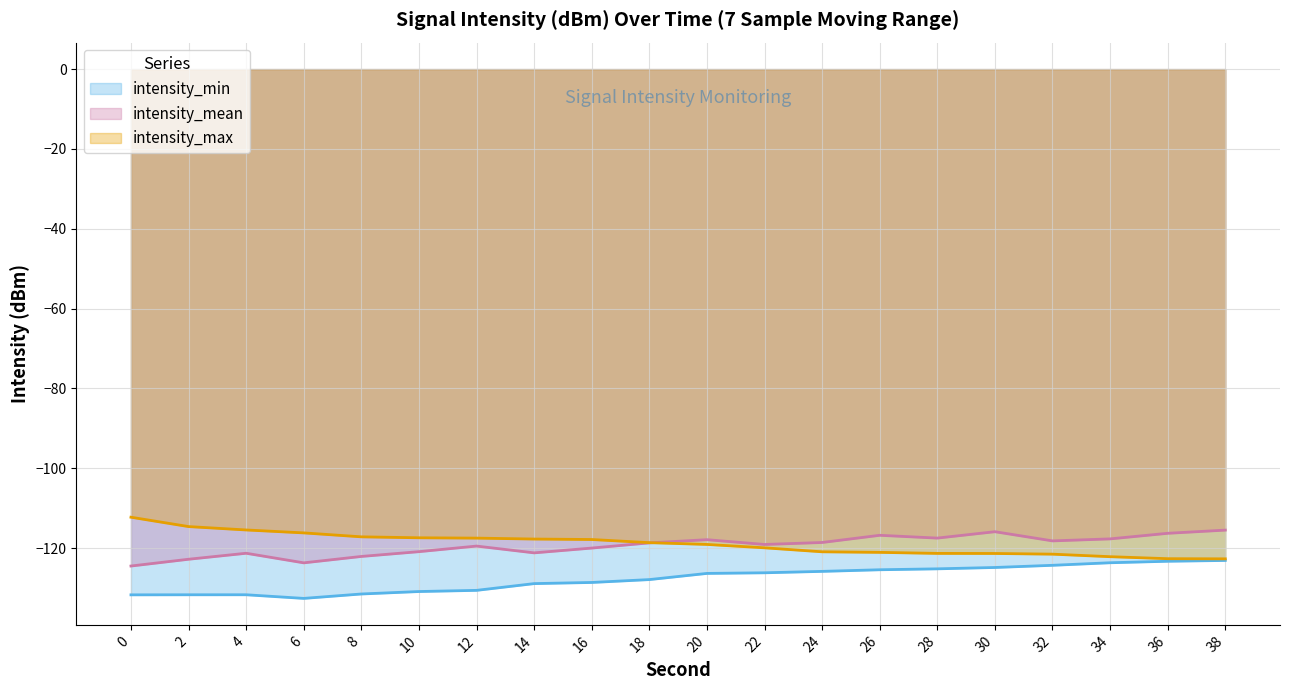

Which category has the highest value in the intensity_min series?

38